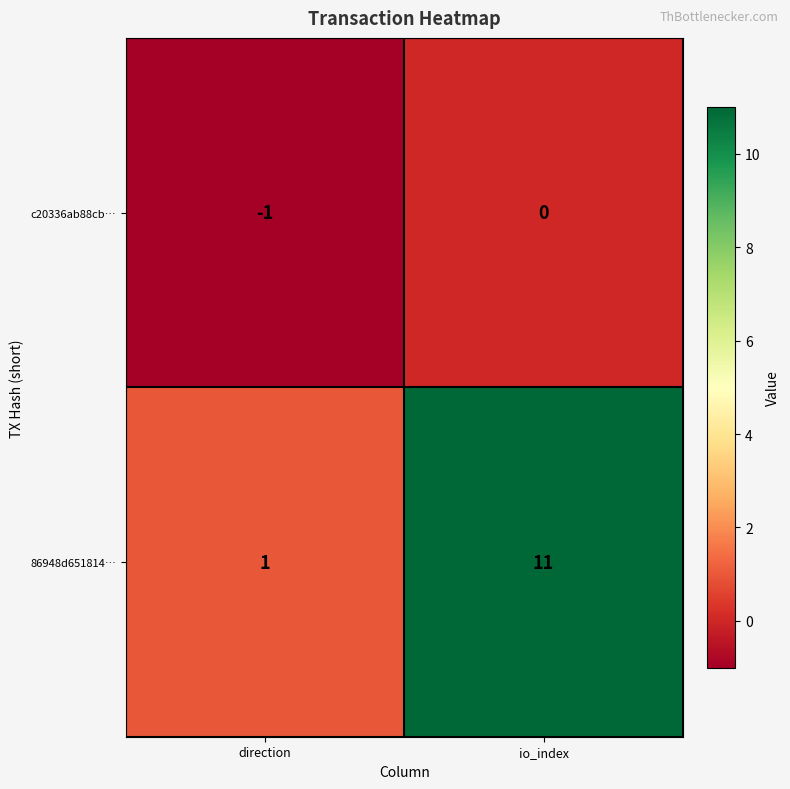

At how many categories does at least one series exceed 5?

1